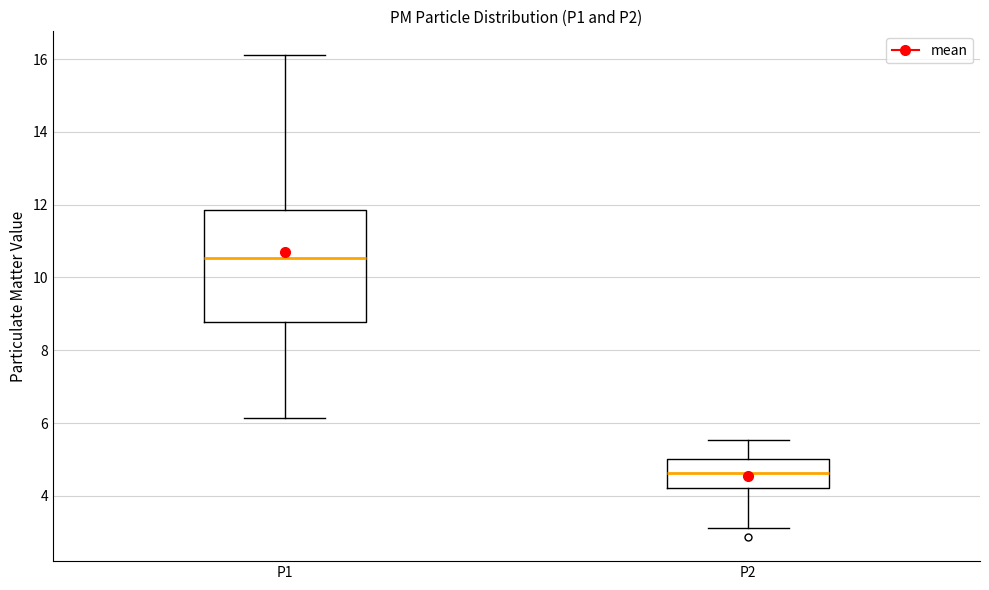

Which box has the highest median line?

P1